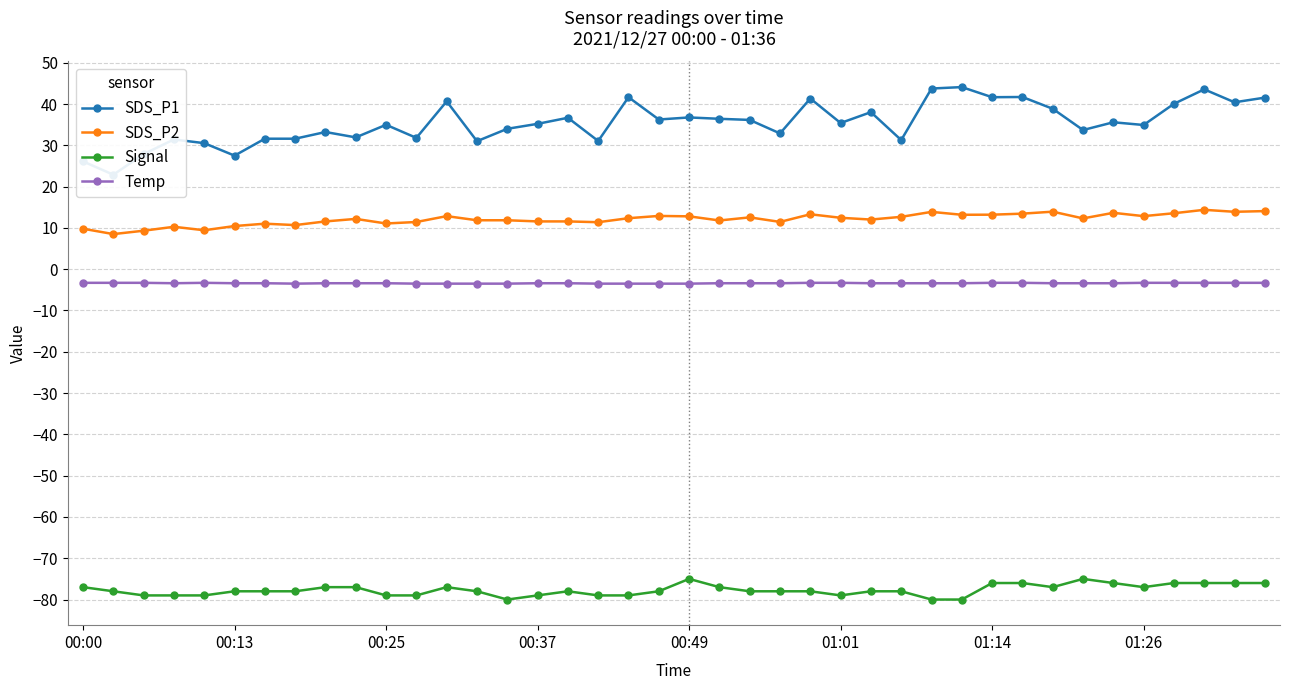

Where is Signal nearest to the value -77?

00:00